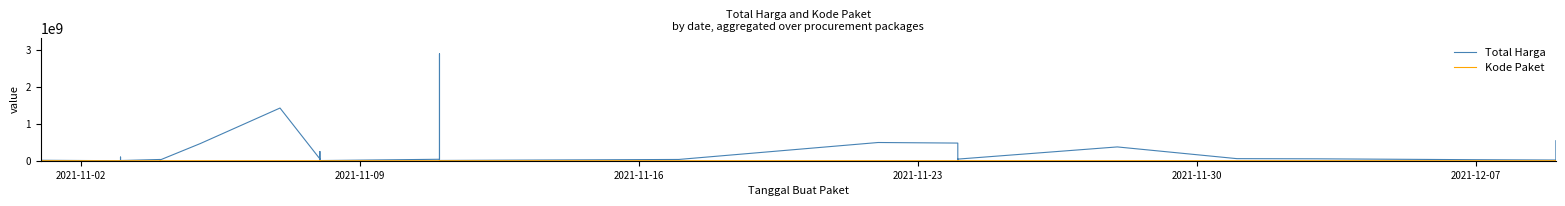

What is the lowest value of the Kode Paket series?

464